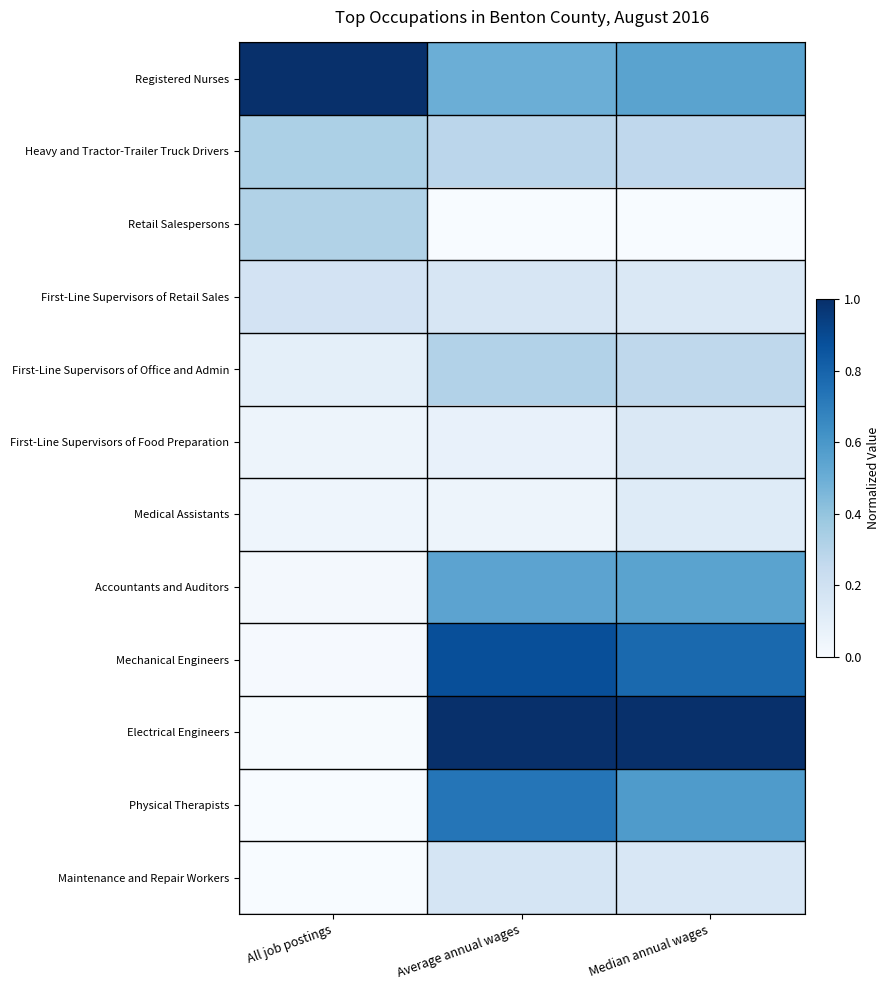

Which series has the widest spread of values?

Electrical Engineers